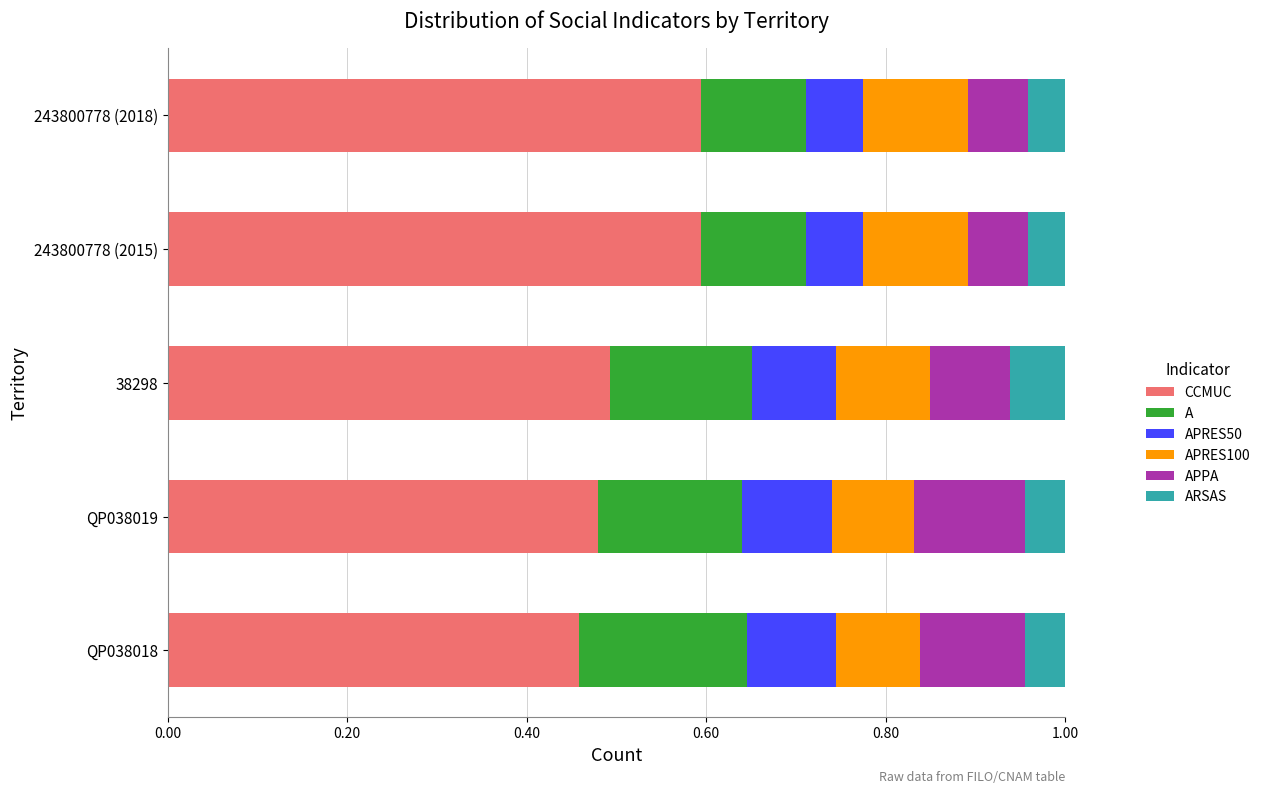

What is the maximum value for CCMUC?

0.6